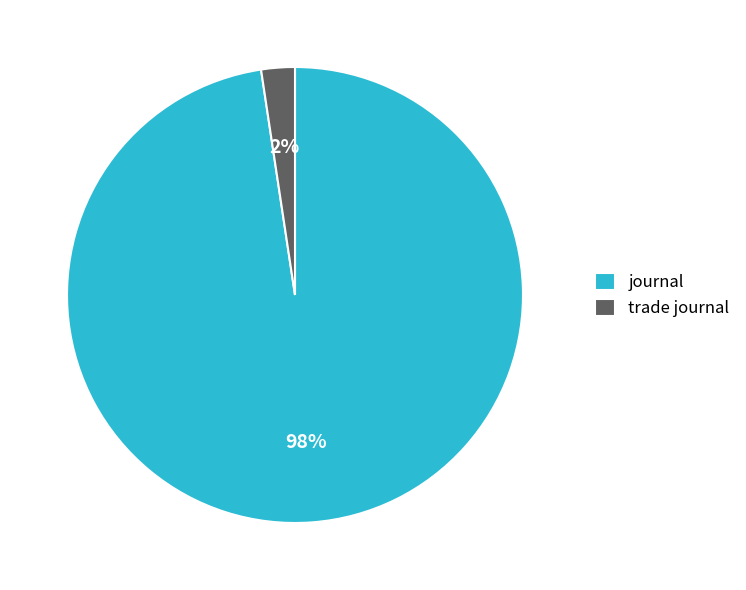

To the nearest percent, what is the average slice percentage?

50%